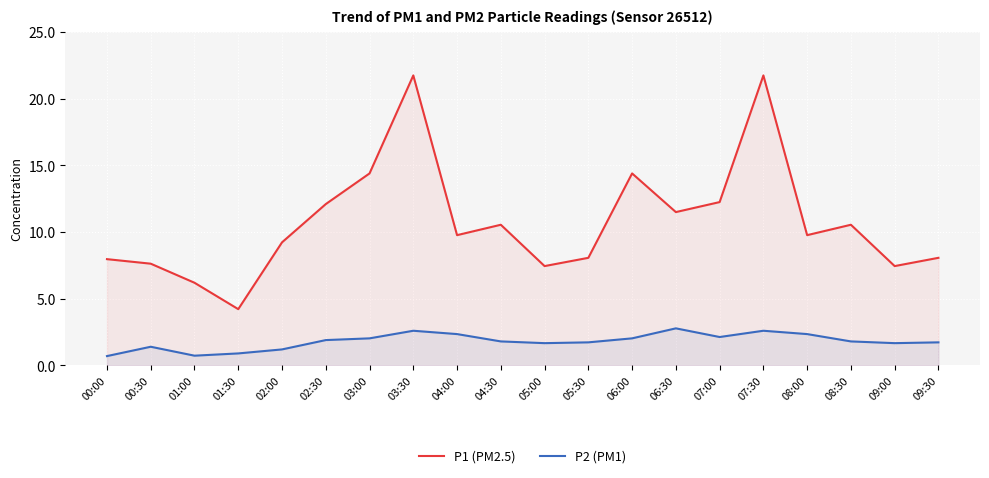

True or false: P2 (PM1) and P1 (PM2.5) cross at least once.

False